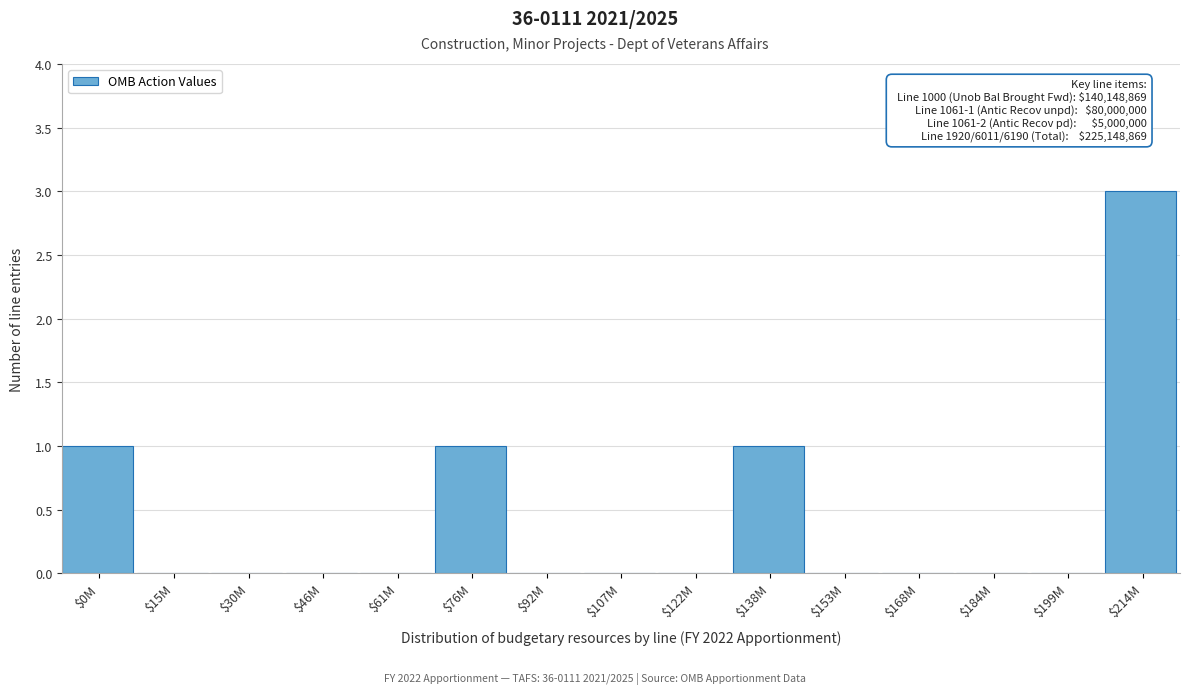

What is the greatest value displayed?

3